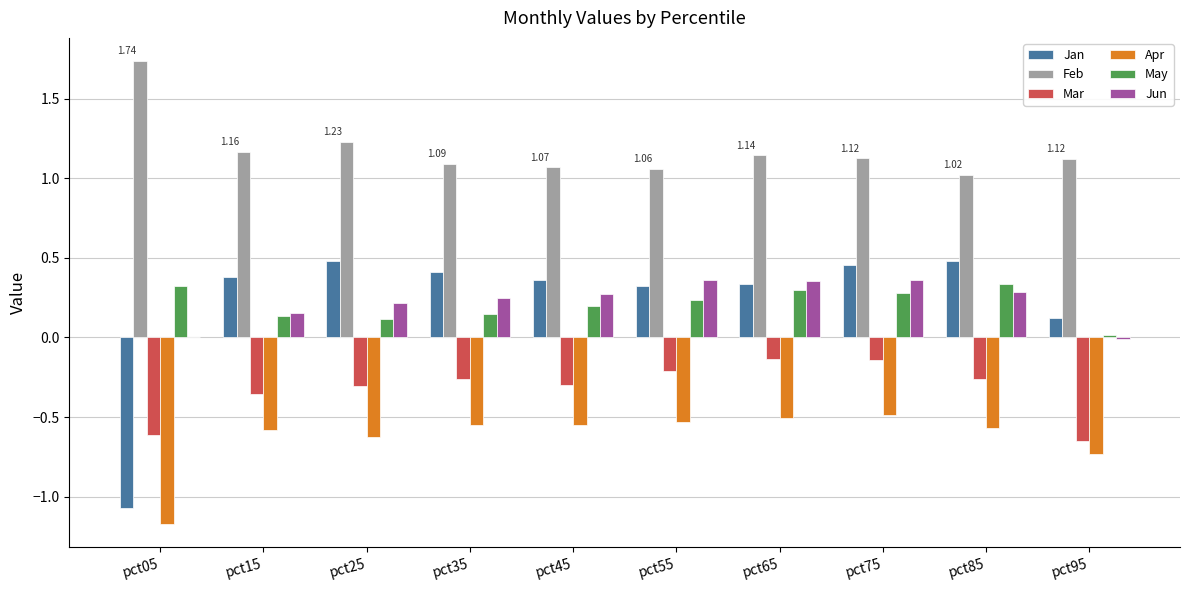

Is the value of May at pct65 greater than the value of Jan at pct45?

No